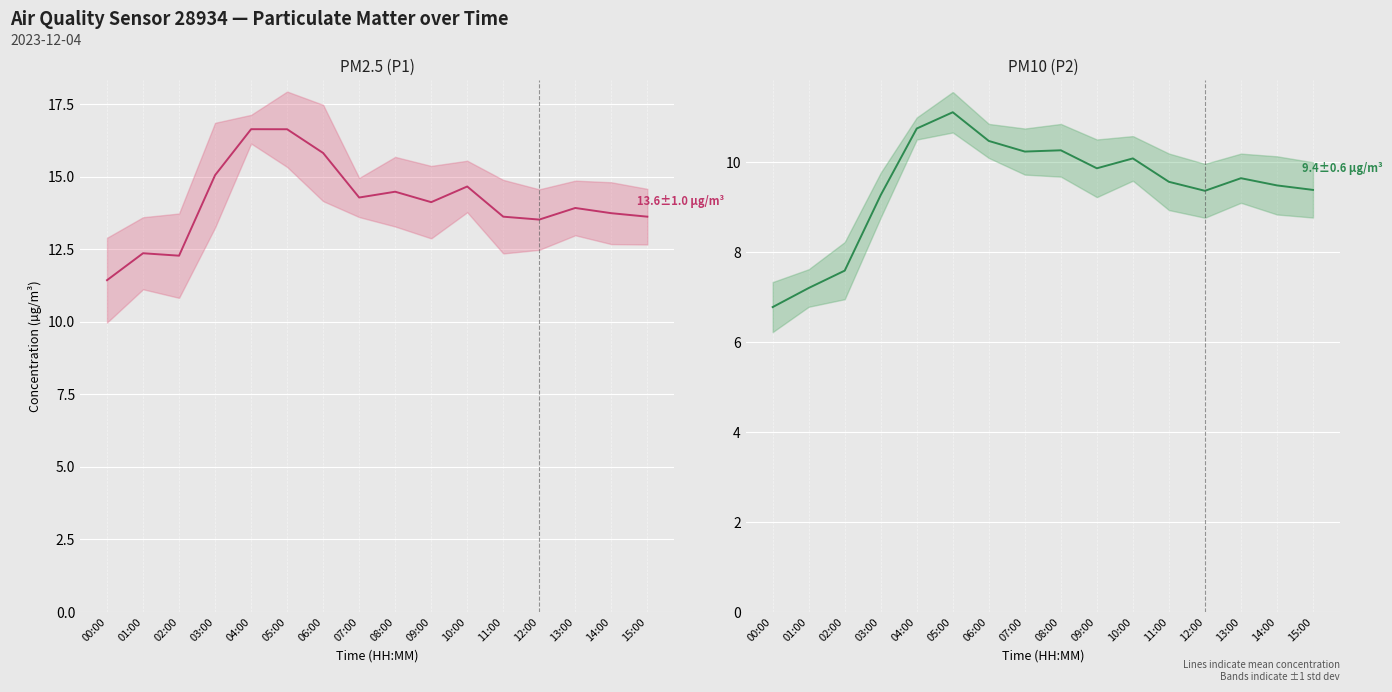

Read the PM2.5 (P1) mean value at 15:00.

13.6